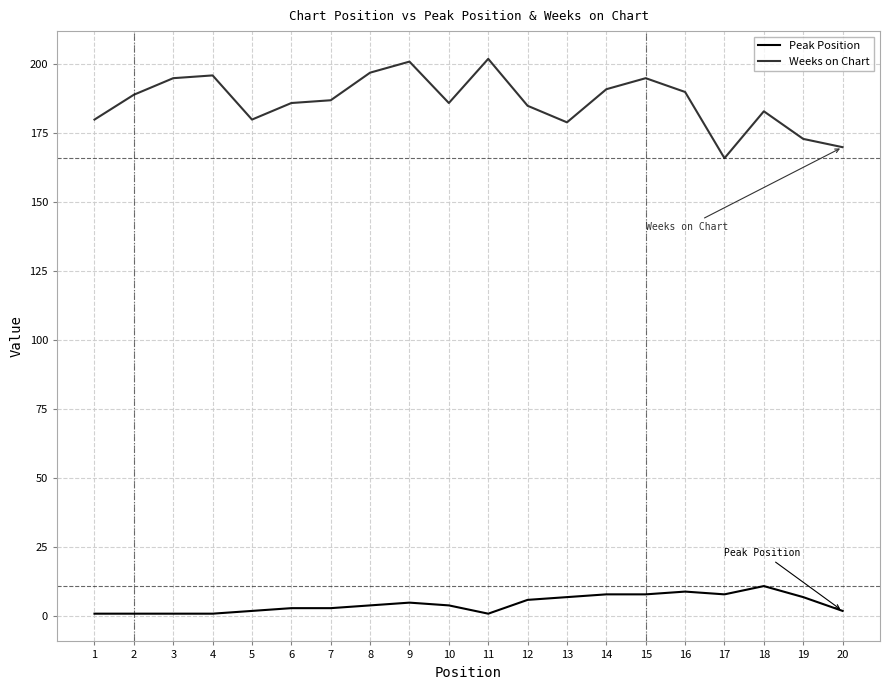

What is the highest value of the Weeks on Chart series?

202